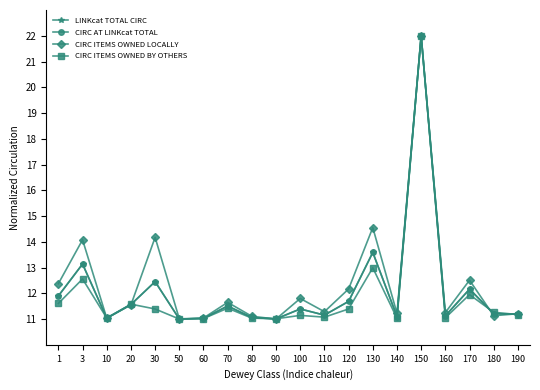

True or false: LINKcat TOTAL CIRC and CIRC ITEMS OWNED LOCALLY intersect in this chart.

True